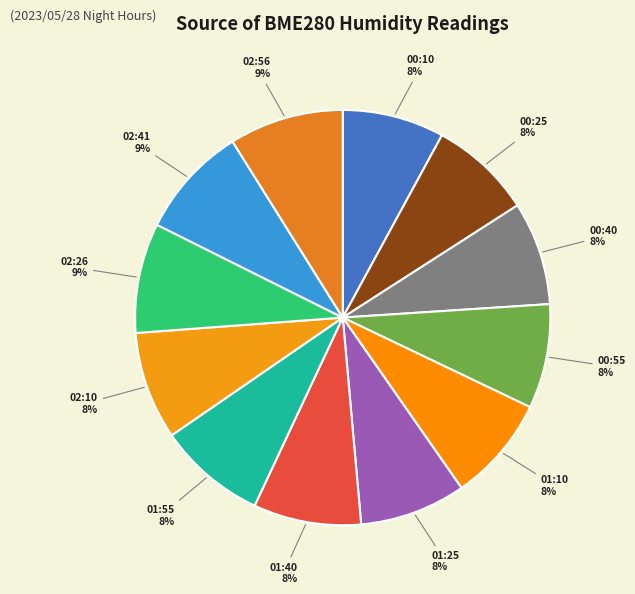

Which has a higher value, 02:41 or 00:40?

02:41